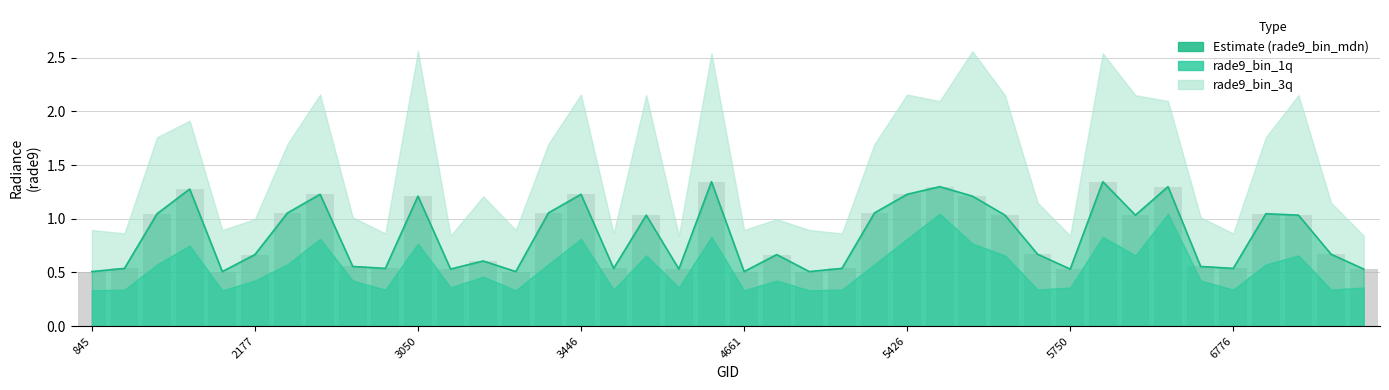

Which has a higher value, 39 or 10?

10